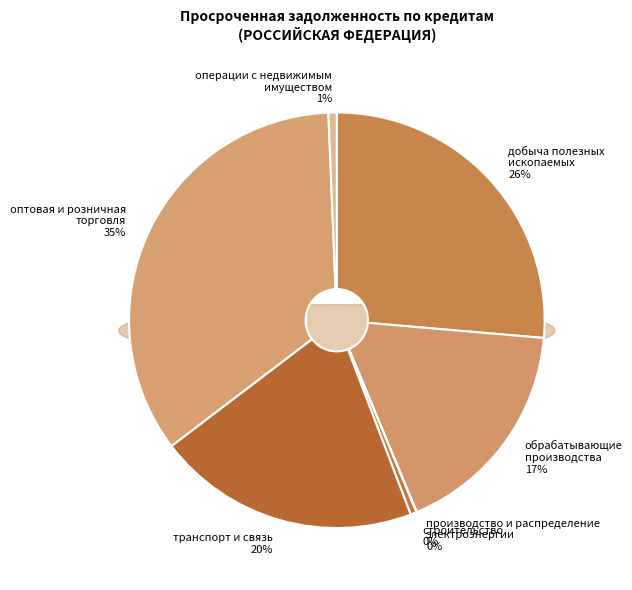

Which category has the smallest portion of the pie?

производство и распределение
электроэнергии